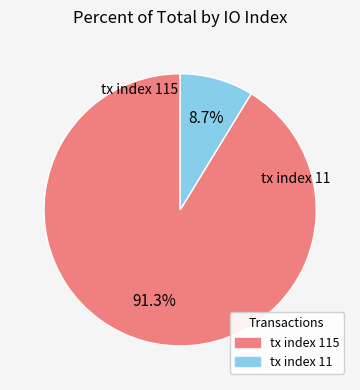

Is there any slice that represents more than half of the pie?

Yes